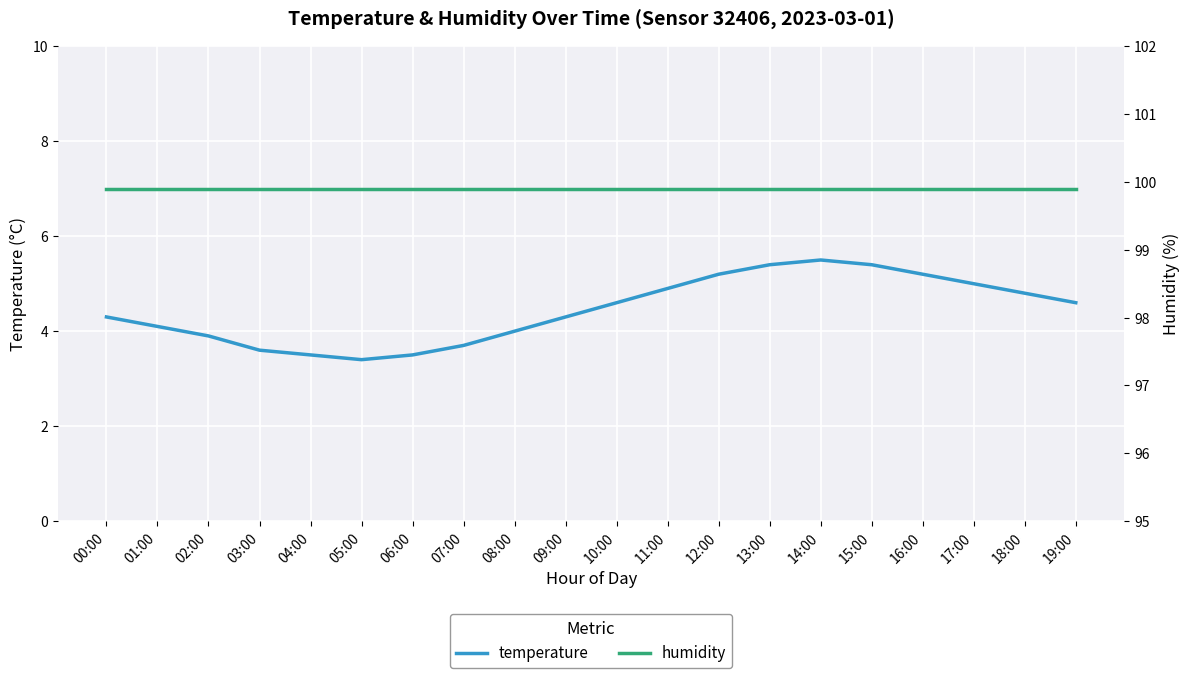

Which series changed the most between 12:00 and 13:00?

temperature